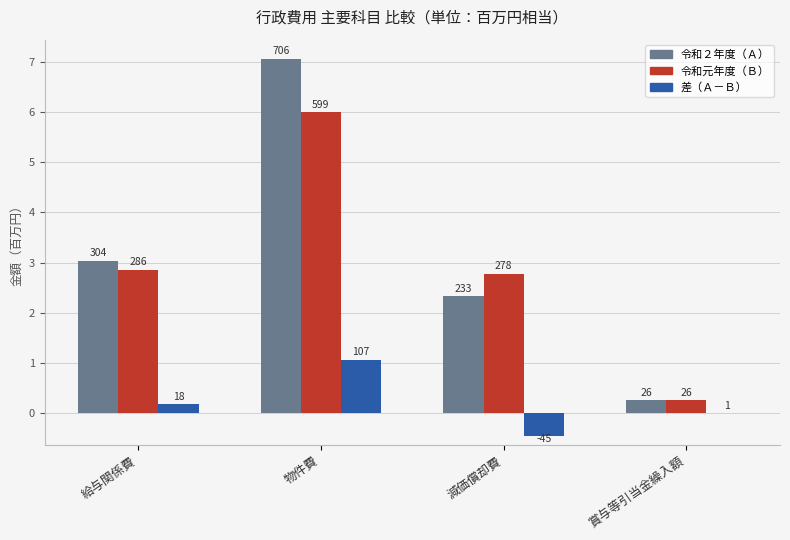

What are all the series names shown in the legend?

令和２年度（Ａ）, 令和元年度（Ｂ）, 差（Ａ－Ｂ）